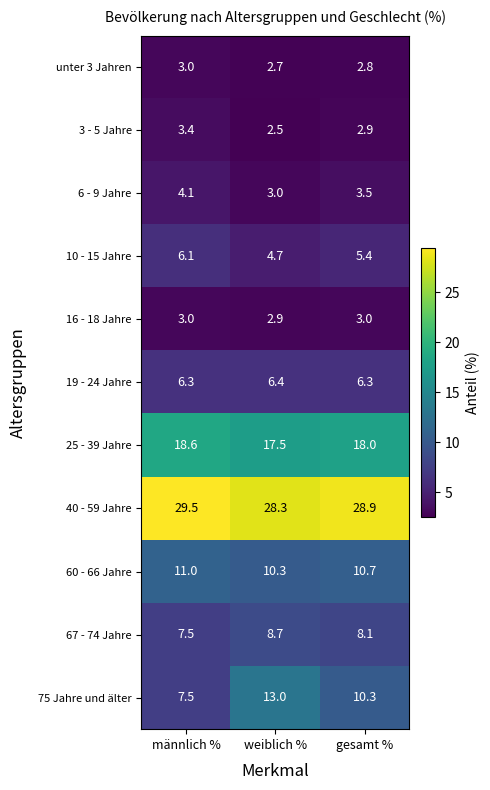

What is the sum of the 3 - 5 Jahre values at männlich % and gesamt %?

6.3